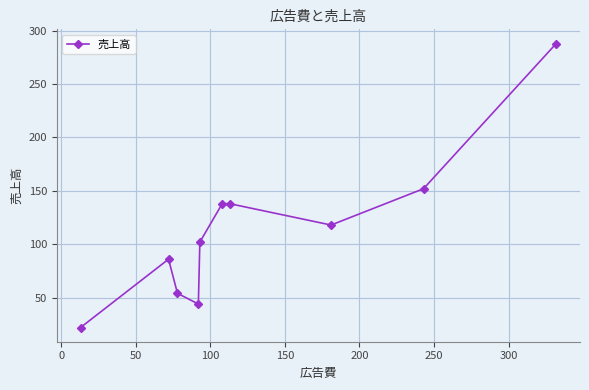

True or false: there are more than 2 points higher than both neighbors.

False